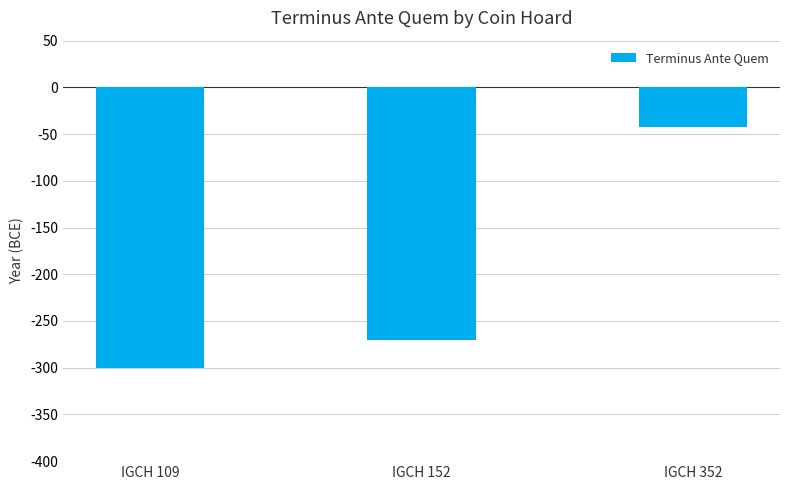

Reading right to left, transcribe all the data shown in this chart.

-42	-270	-300